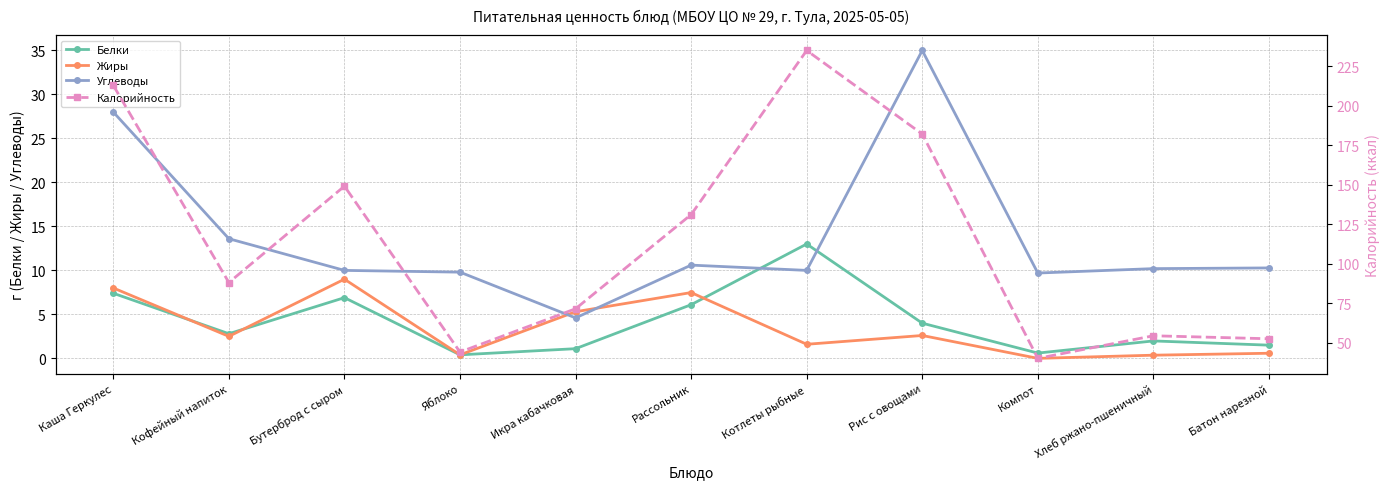

True or false: Калорийность has a value of 16.0 at Хлеб ржано-пшеничный.

False